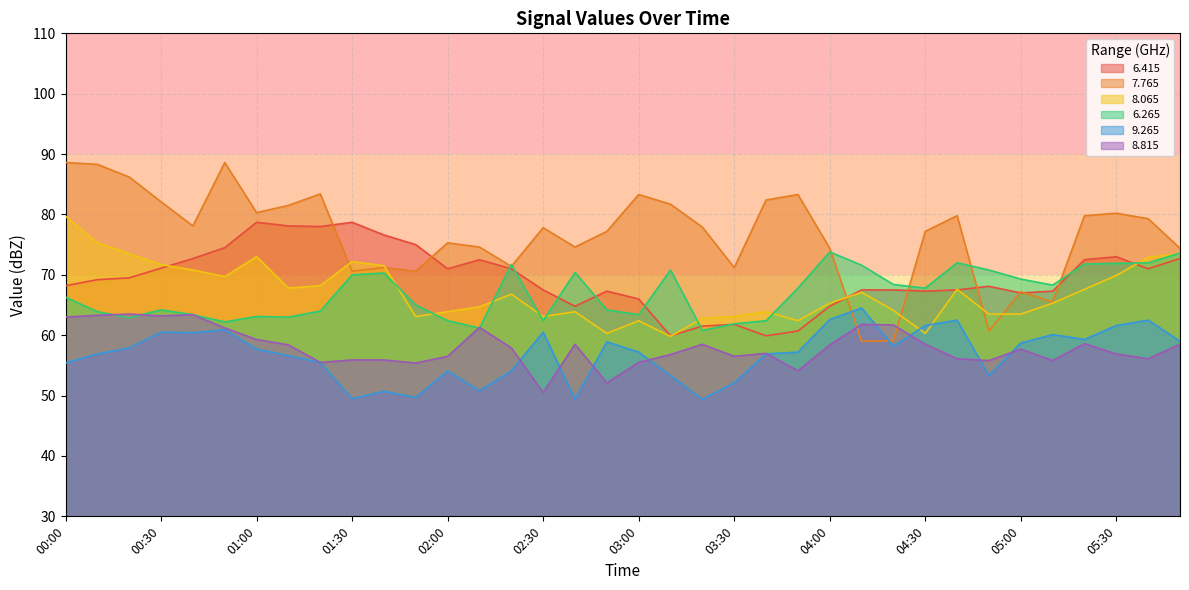

List the series in order of their peak value, lowest first.

8.815, 9.265, 6.265, 6.415, 8.065, 7.765